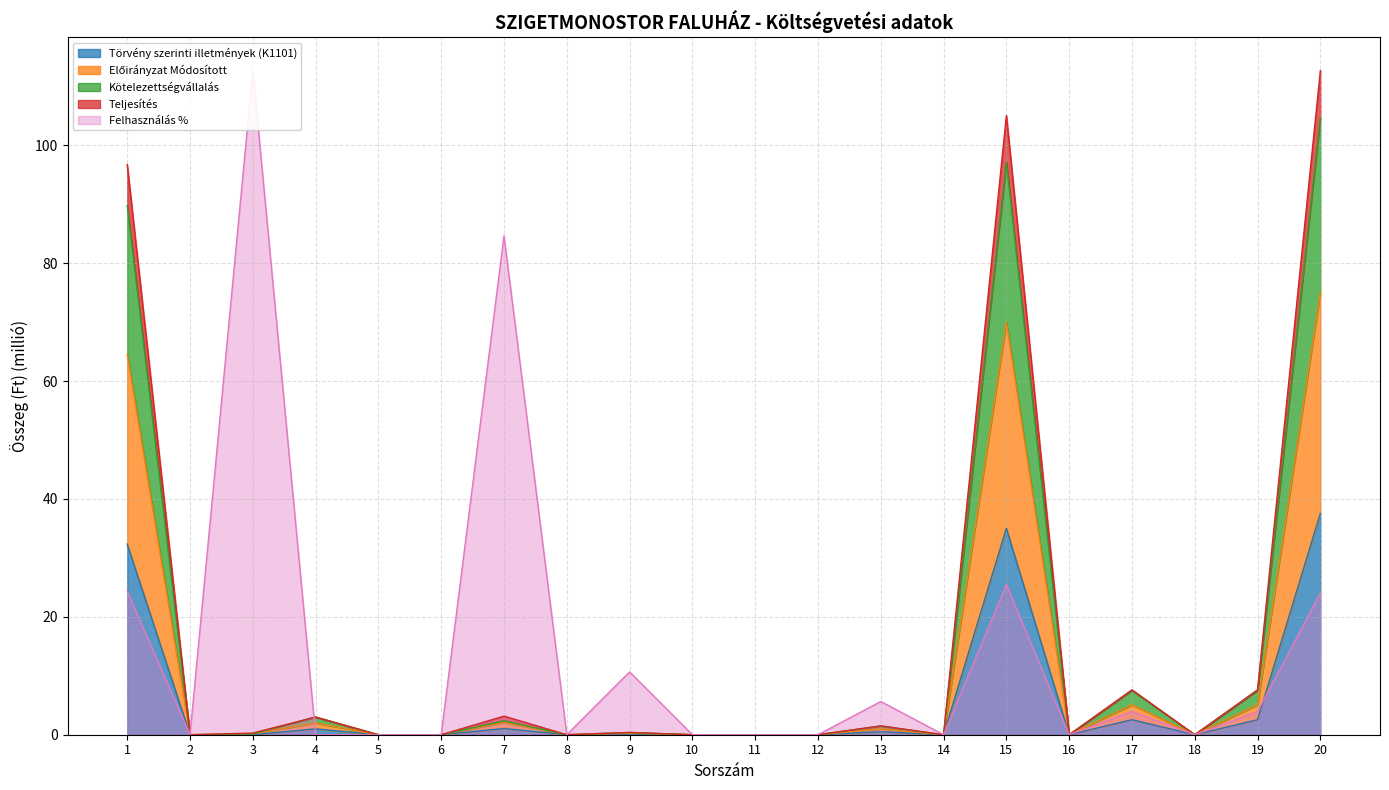

What is the difference between the maximum and second lowest values in the Törvény szerinti illetmények (K1101) series?

37.6